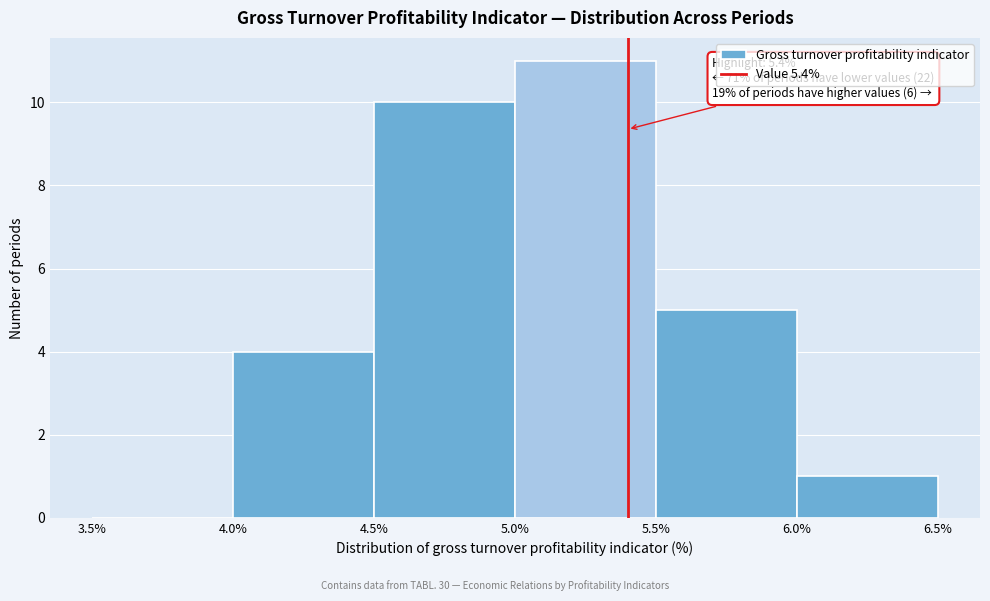

Over which range of the x-axis is the bar tallest?

5.0% to 5.5%